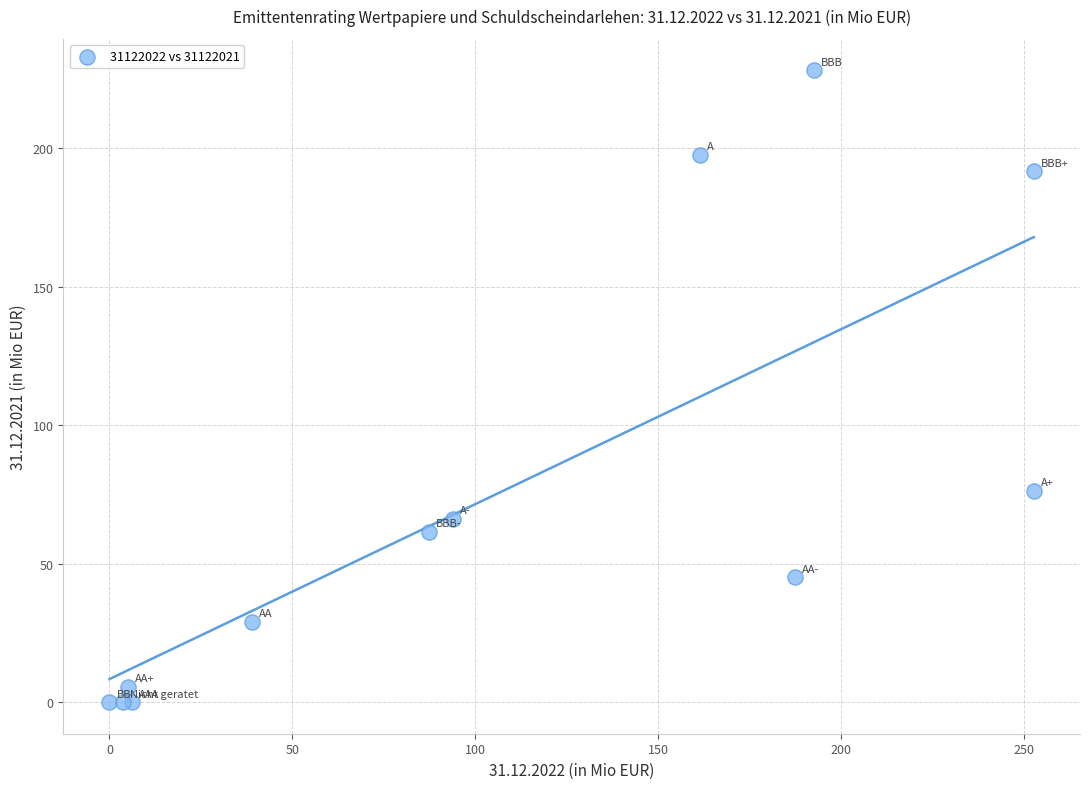

What Y value in the scatter plot is closest to 114?

76.4